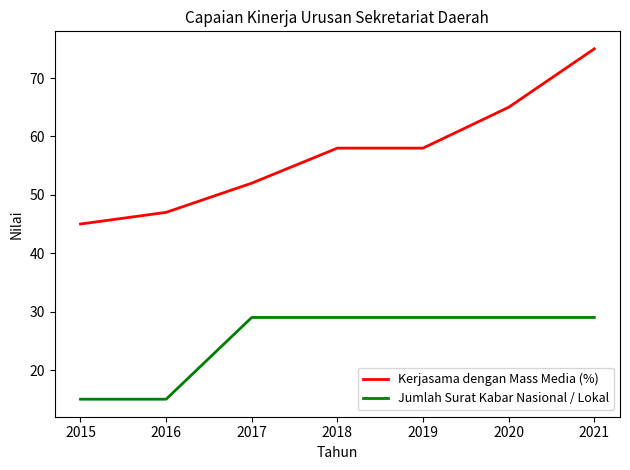

Reading left to right, extract all data points from this chart.

Kerjasama dengan Mass Media (%): 2015=45	2016=47	2017=52	2018=58	2019=58	2020=65	2021=75
Jumlah Surat Kabar Nasional / Lokal: 2015=15	2016=15	2017=29	2018=29	2019=29	2020=29	2021=29